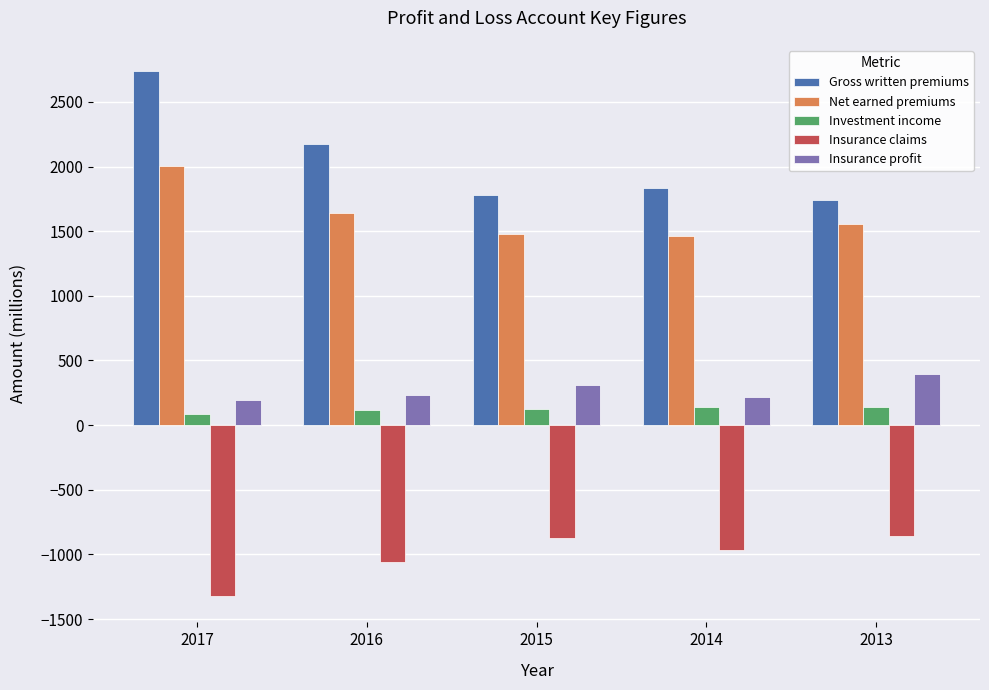

Rank the series by their maximum value, from highest to lowest.

Gross written premiums, Net earned premiums, Insurance profit, Investment income, Insurance claims